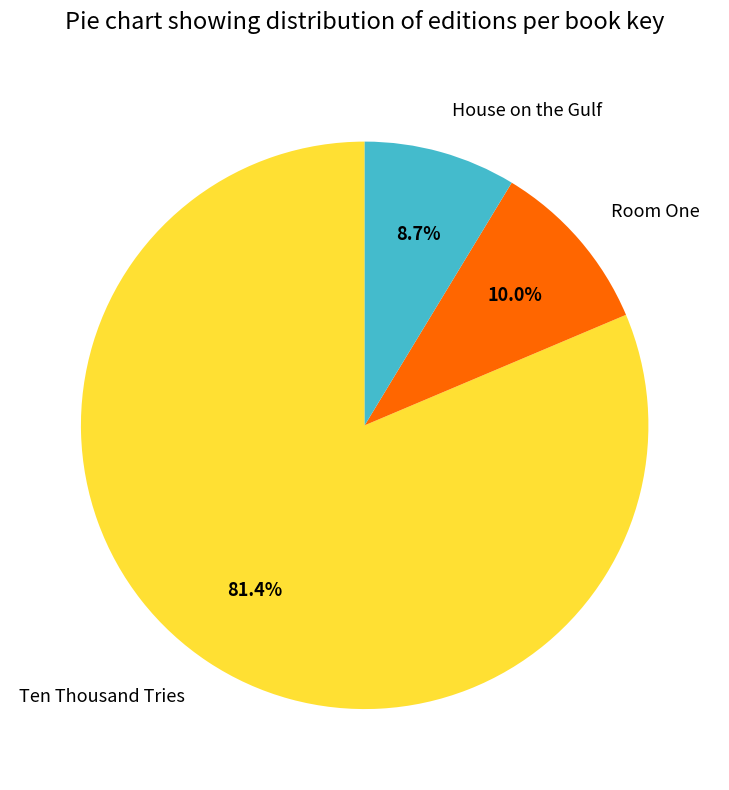

Between Room One and House on the Gulf, which is larger?

Room One